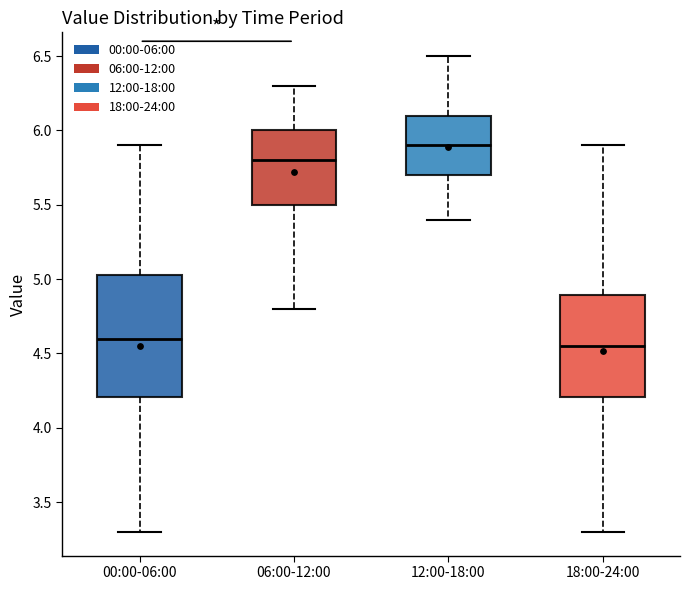

Reading left to right, read every box against the y-axis: the position of its median line, the range the box covers, and the ends of its whiskers. The values are not printed on the chart, so give them approximately, as read against the axis.

00:00-06:00: median 4.60, box 4.20 to 5.05, whiskers 3.30 to 5.90
06:00-12:00: median 5.80, box 5.50 to 6.00, whiskers 4.80 to 6.30
12:00-18:00: median 5.90, box 5.70 to 6.10, whiskers 5.40 to 6.50
18:00-24:00: median 4.55, box 4.20 to 4.90, whiskers 3.30 to 5.90